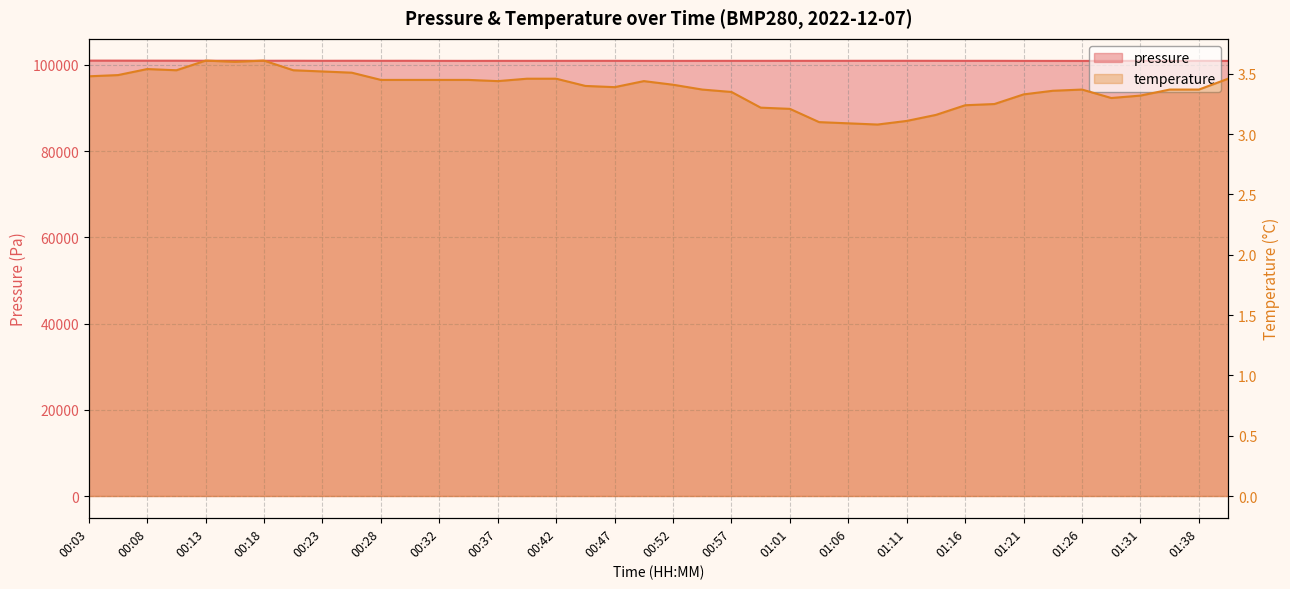

What is the approximate value of pressure at 00:15?

100958.8